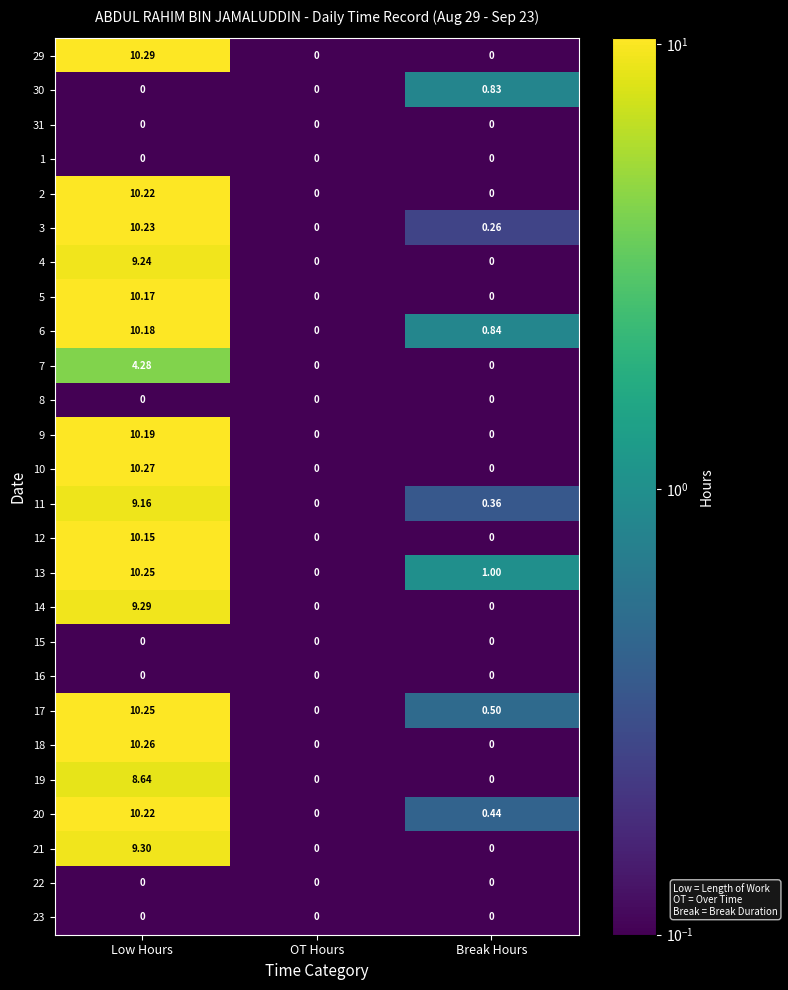

At which label does 9 reach its peak?

Low Hours